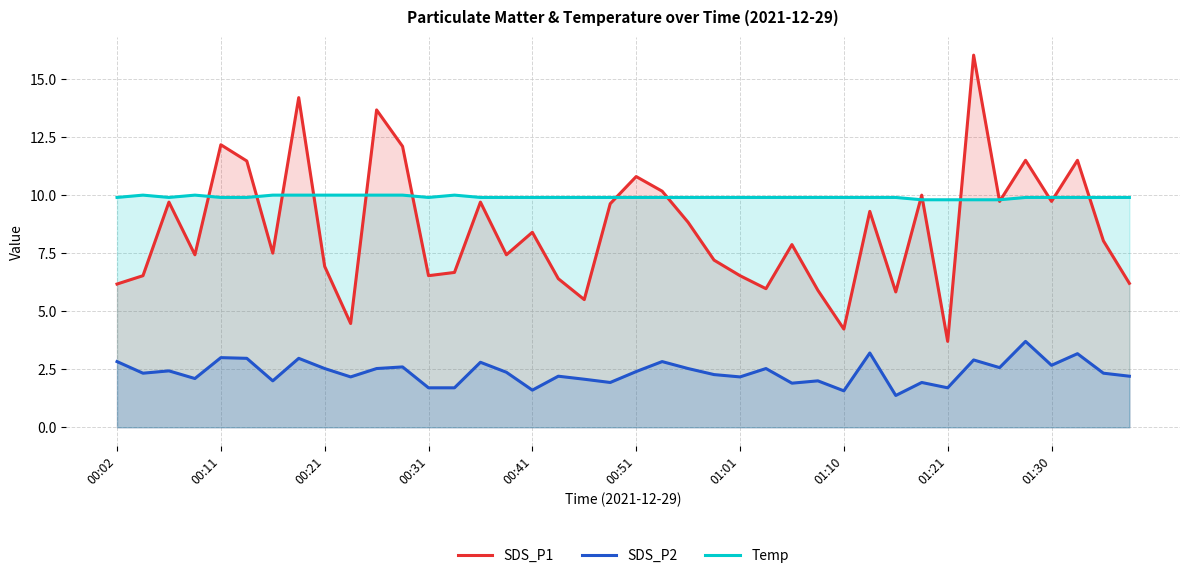

True or false: Temp and SDS_P1 intersect in this chart.

True